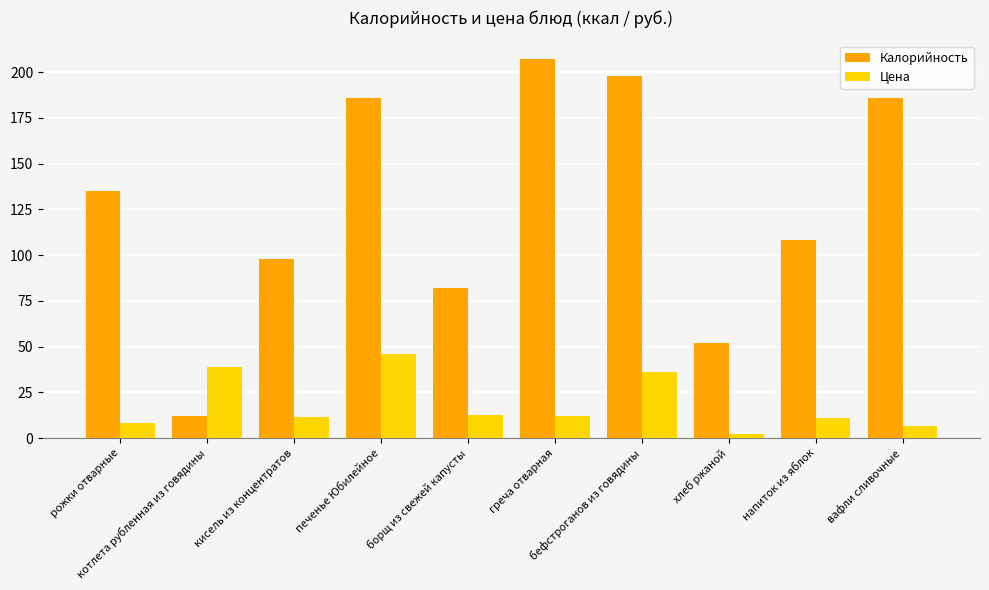

The value of Цена at печенье Юбилейное is 82.5. True or false?

False